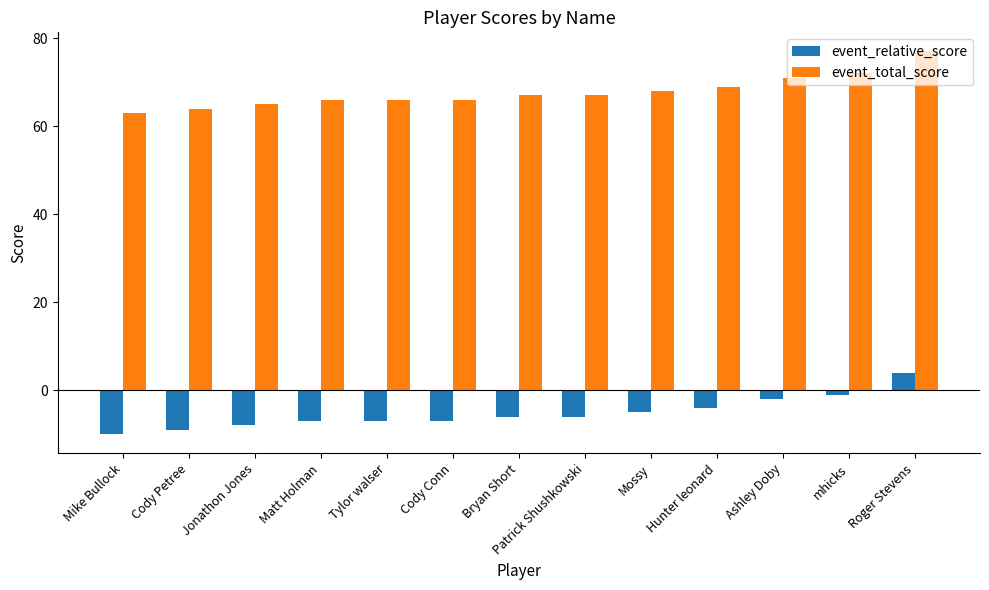

What is the spread (max minus min) of values at Bryan Short?

73